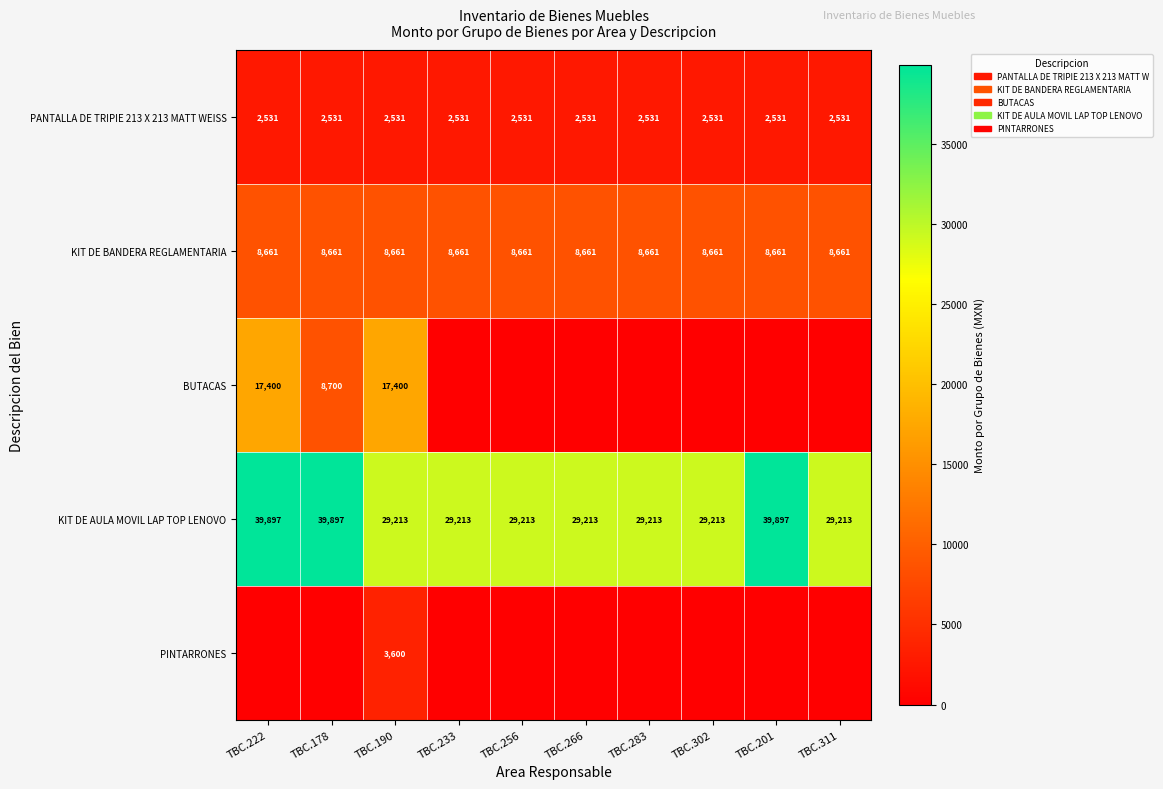

Is the value of KIT DE AULA MOVIL LAP TOP LENOVO at TBC.302 greater than the value of KIT DE BANDERA REGLAMENTARIA at TBC.266?

Yes